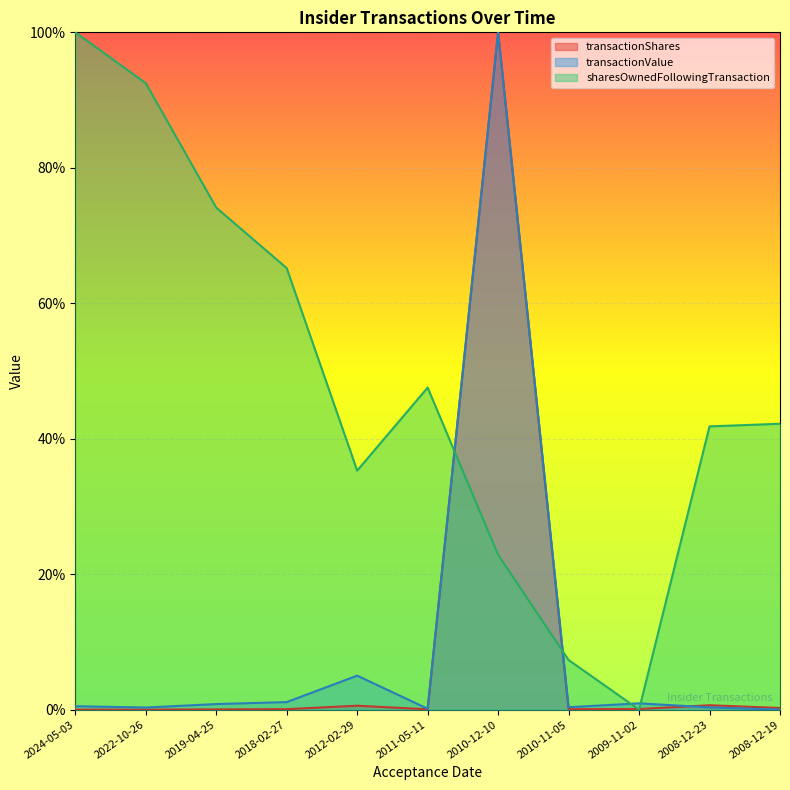

True or false: transactionValue has a value of 1.6 at 2018-02-27.

False